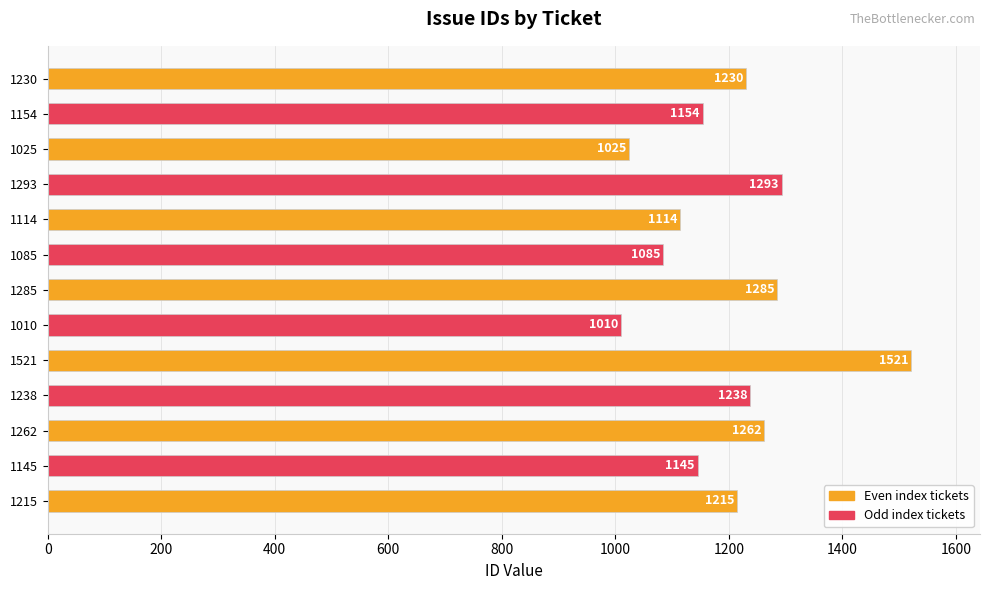

Does the chart contain any negative values?

No